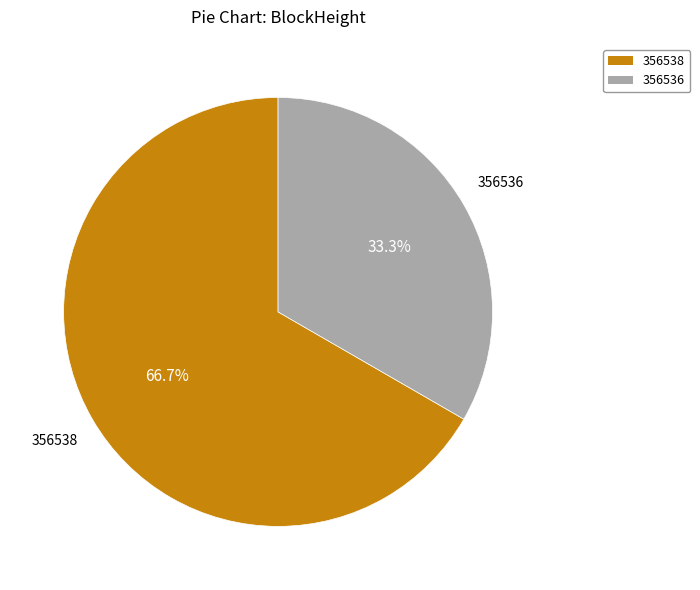

What portion of the pie excludes 356538?

33.3%